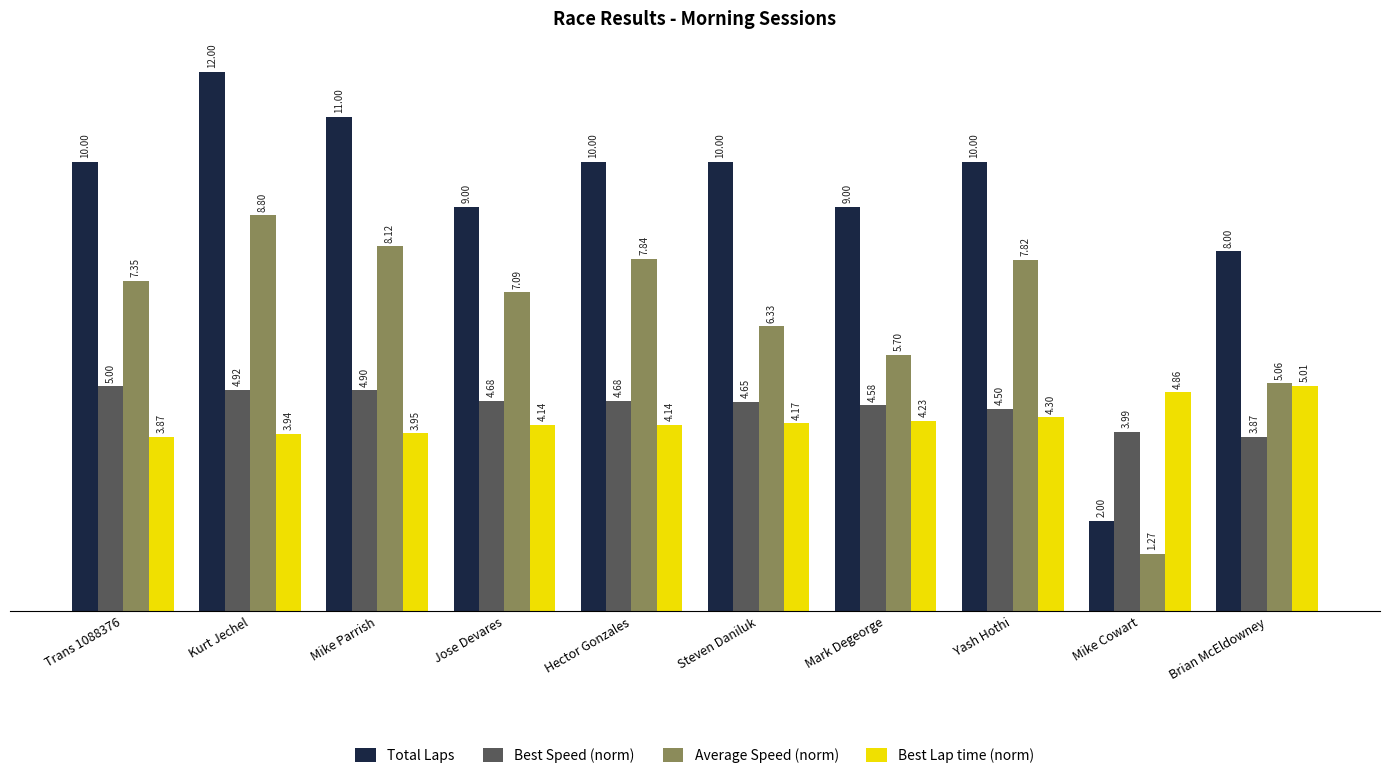

At which label is Best Speed (norm) closest to 4?

Mike Cowart